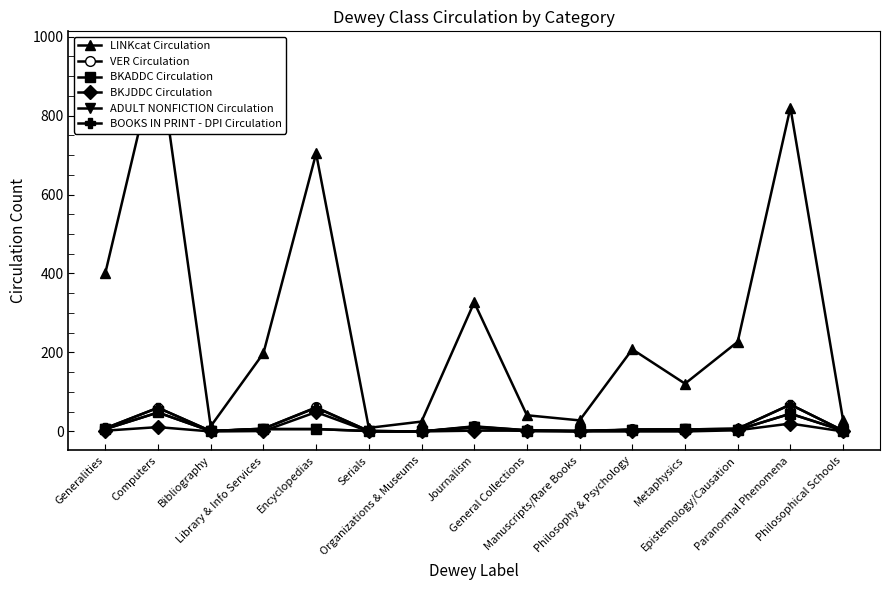

Which series has the widest spread of values?

LINKcat Circulation